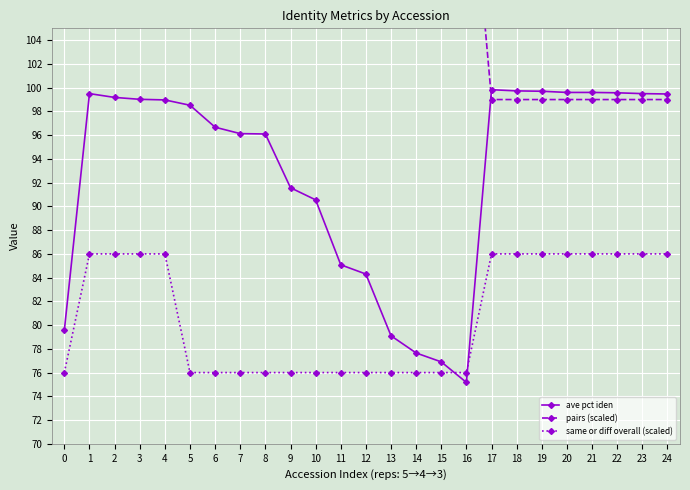

What is the maximum value for pairs (scaled)?

155.0